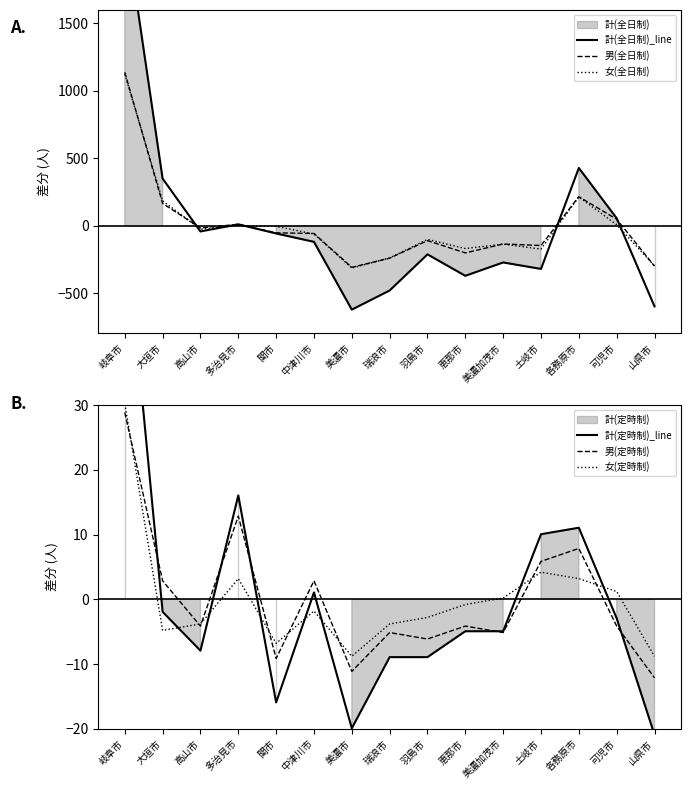

What is the difference between the 男(全日制) values at 岐阜市 and 恵那市?

1340.0